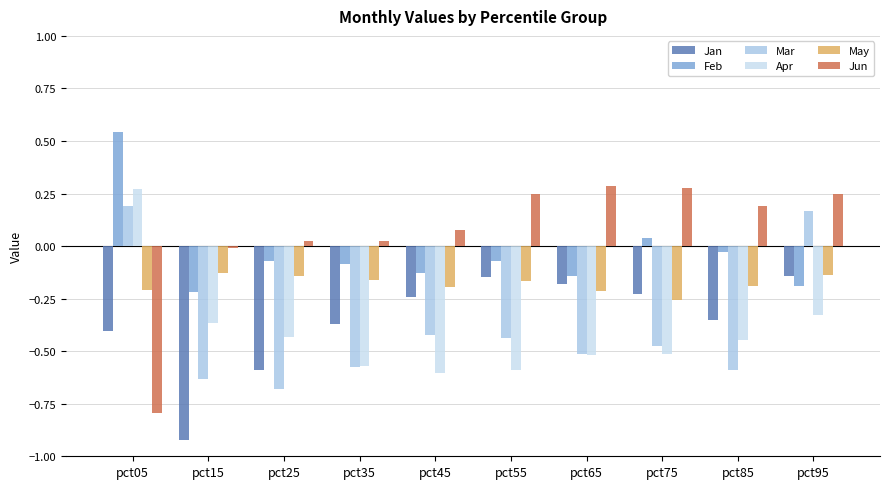

What is the sum of all Jun values?

0.6